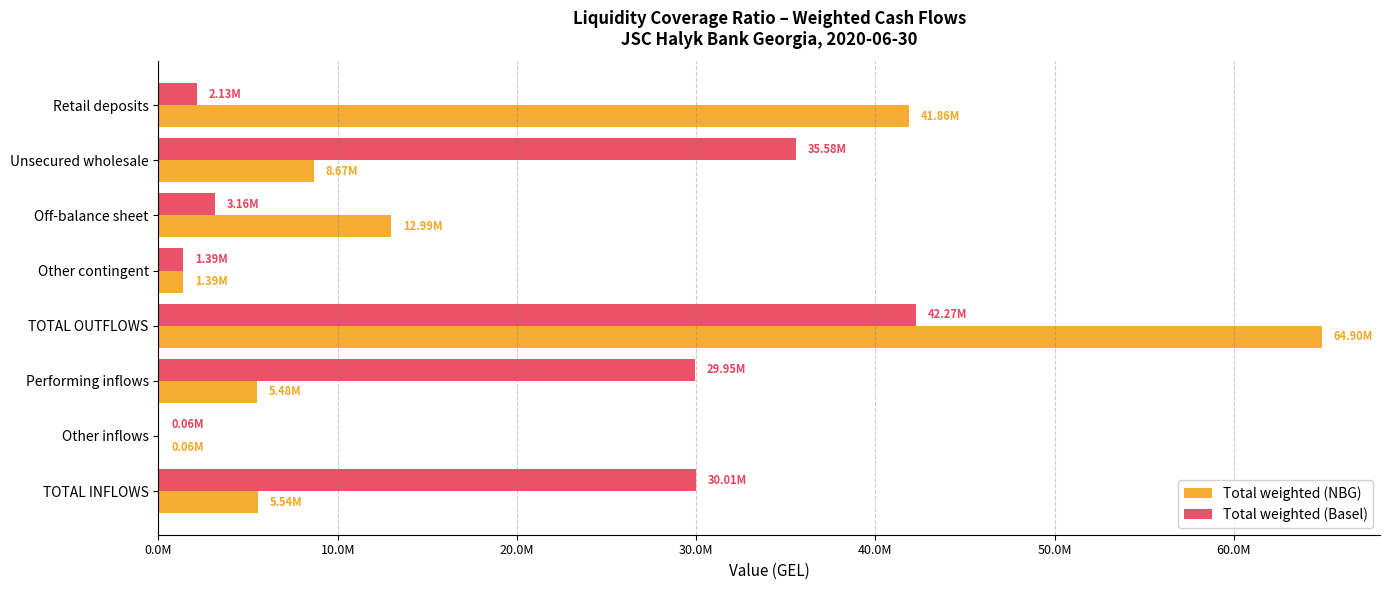

What is the sum of all Total weighted (NBG) values?

140880329.9